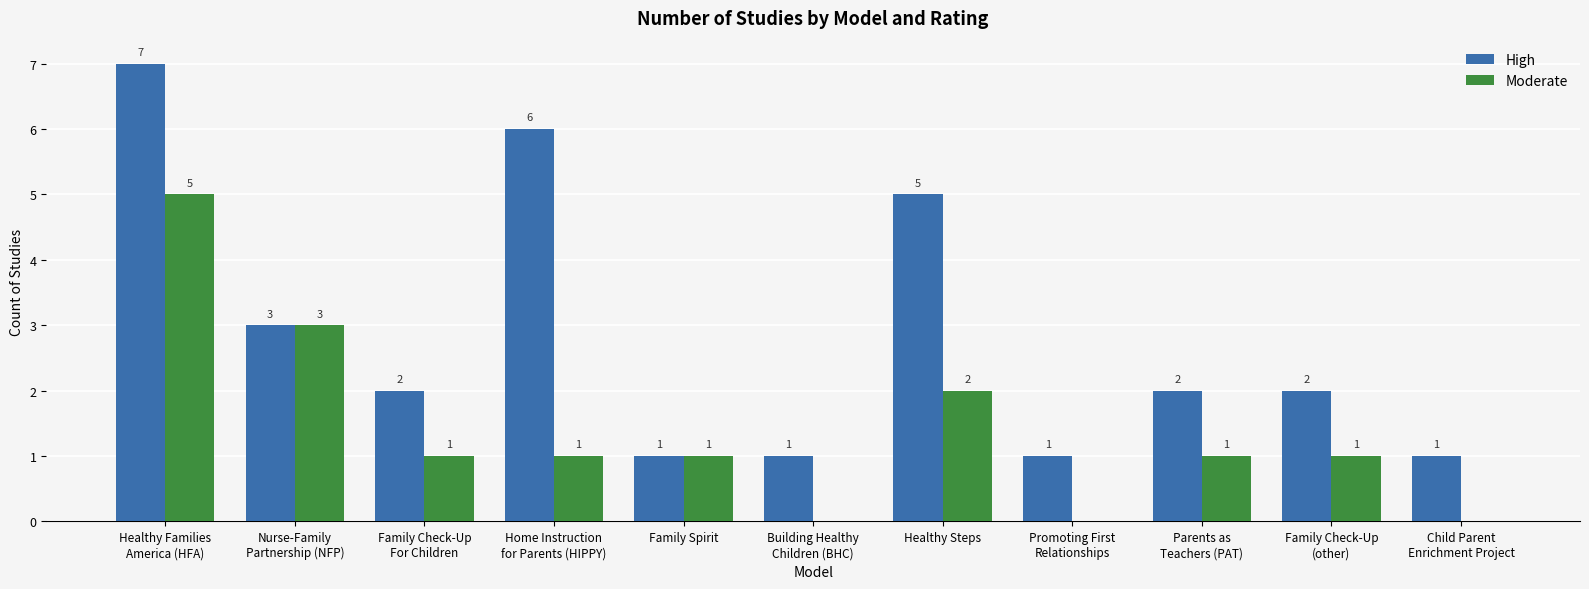

Does the chart contain stacked bars?

No